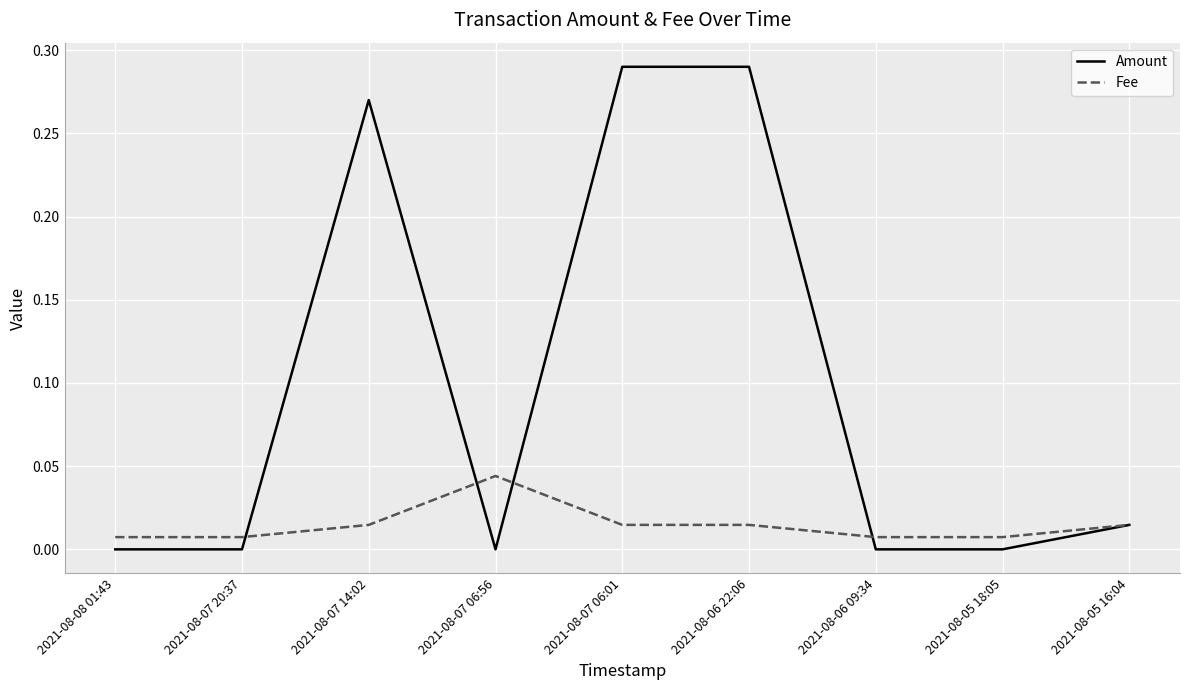

Which series changed the most between 2021-08-08 01:43 and 2021-08-07 14:02?

Amount